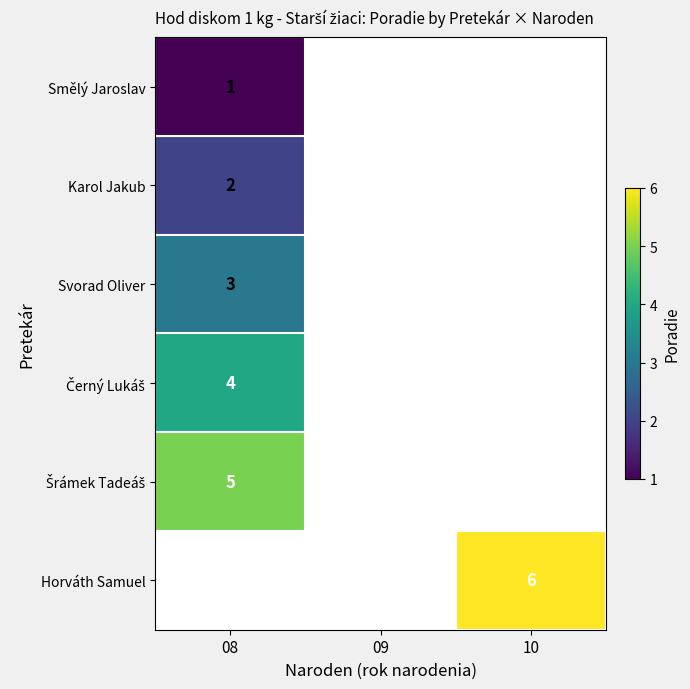

Is it true that Karol Jakub equals 2 at 08?

True